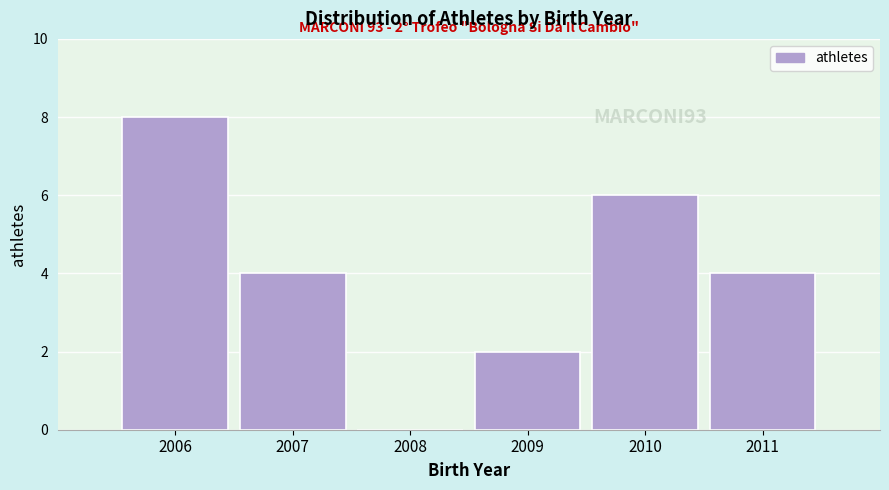

Reading left to right, what are all the values shown in this chart?

2006=8	2007=4	2008=0	2009=2	2010=6	2011=4